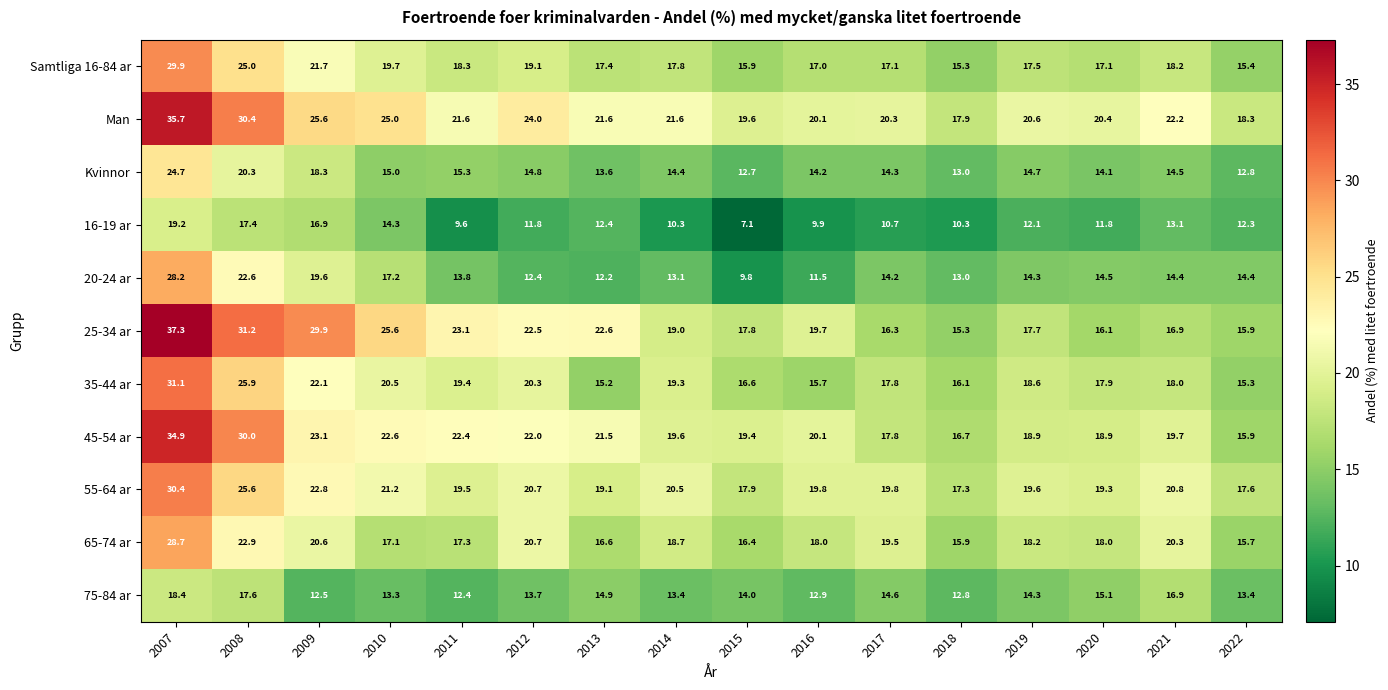

What is the average value of the 45-54 ar series?

21.5